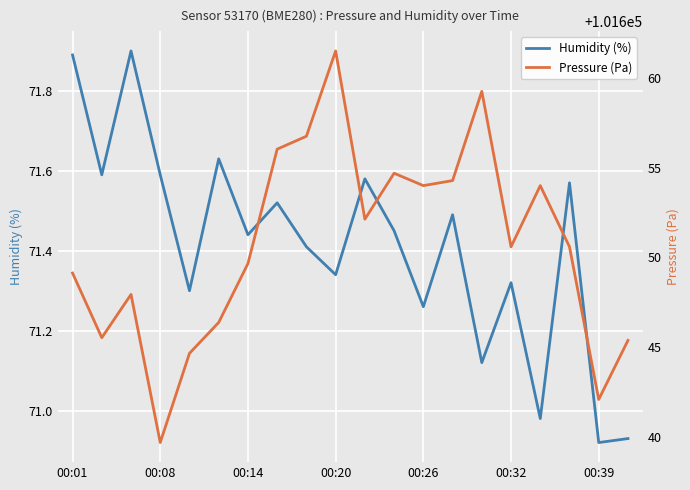

What are all the series names shown in the legend?

Humidity (%), Pressure (Pa)